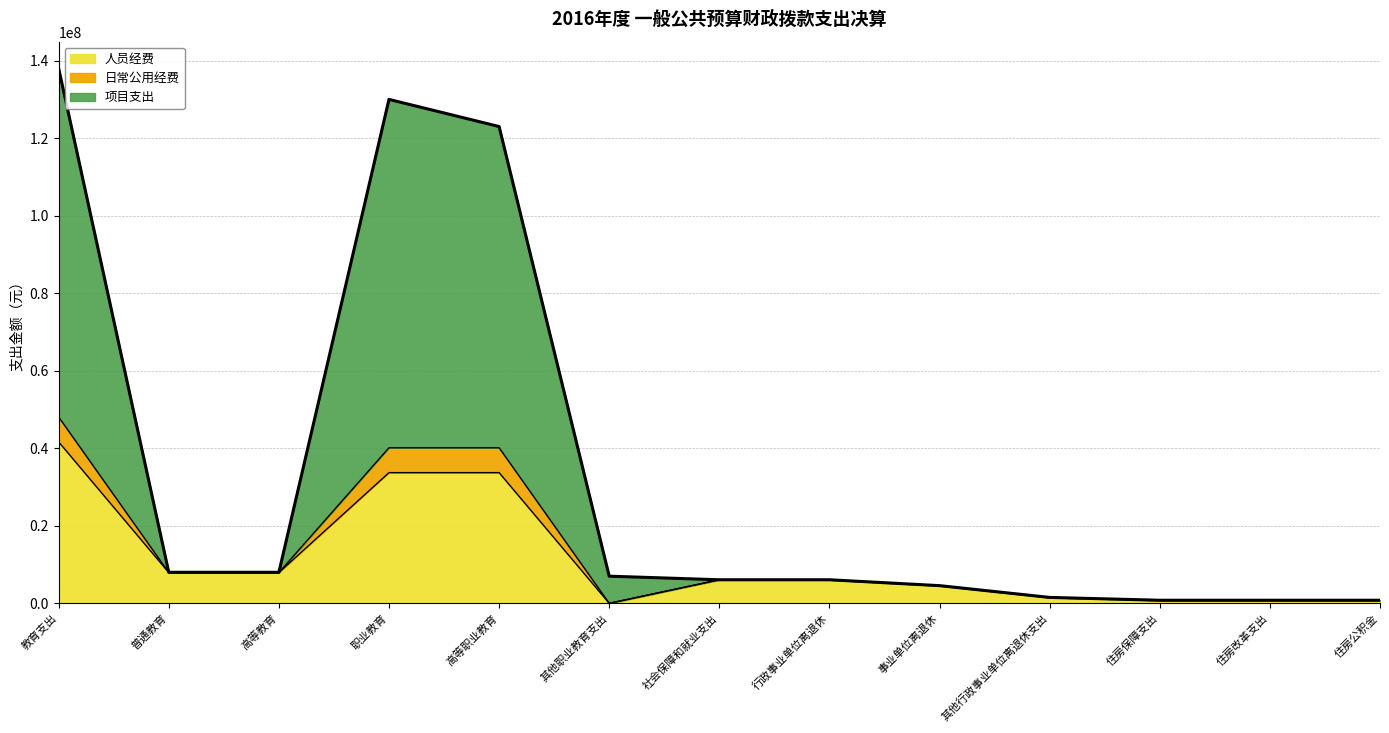

What is the label of the 12th point from the right?

普通教育